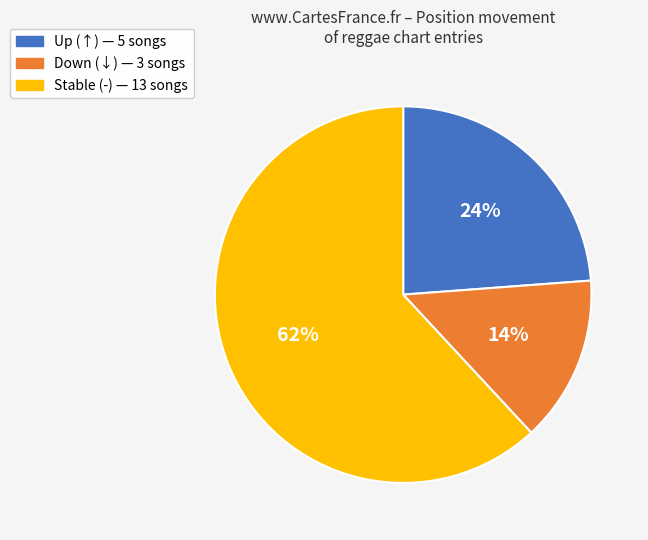

To the nearest percent, what is the average slice percentage?

33%